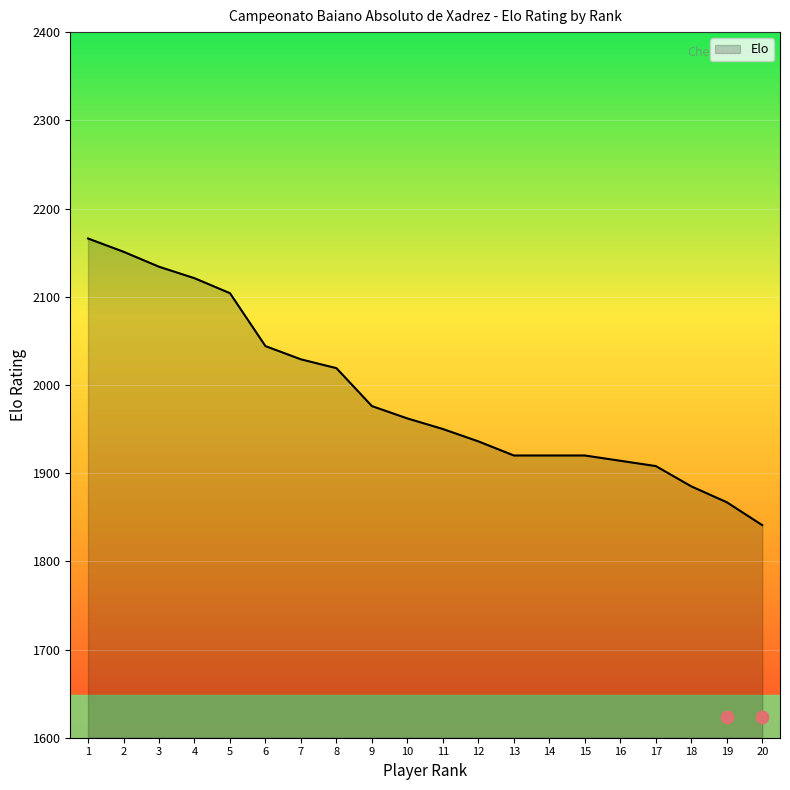

Between 20 and 12, which is larger?

12